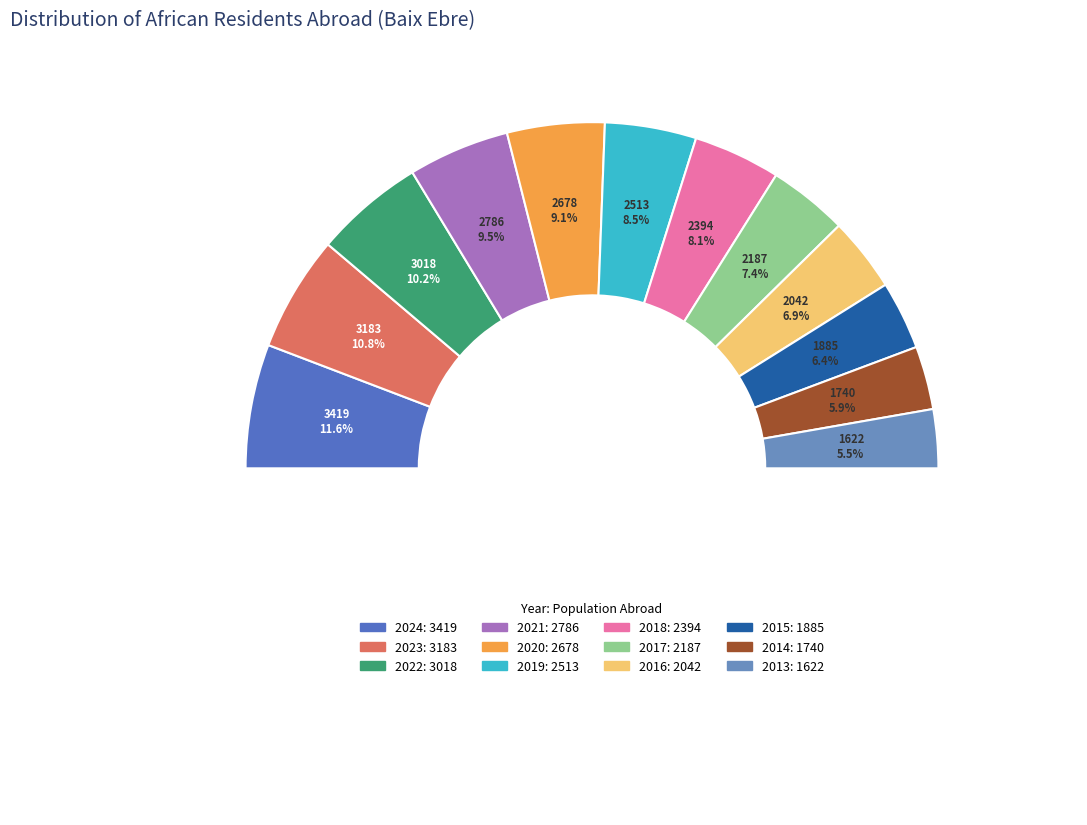

To the nearest percent, what is the difference between the 2021 and 2017 slice percentages?

2%